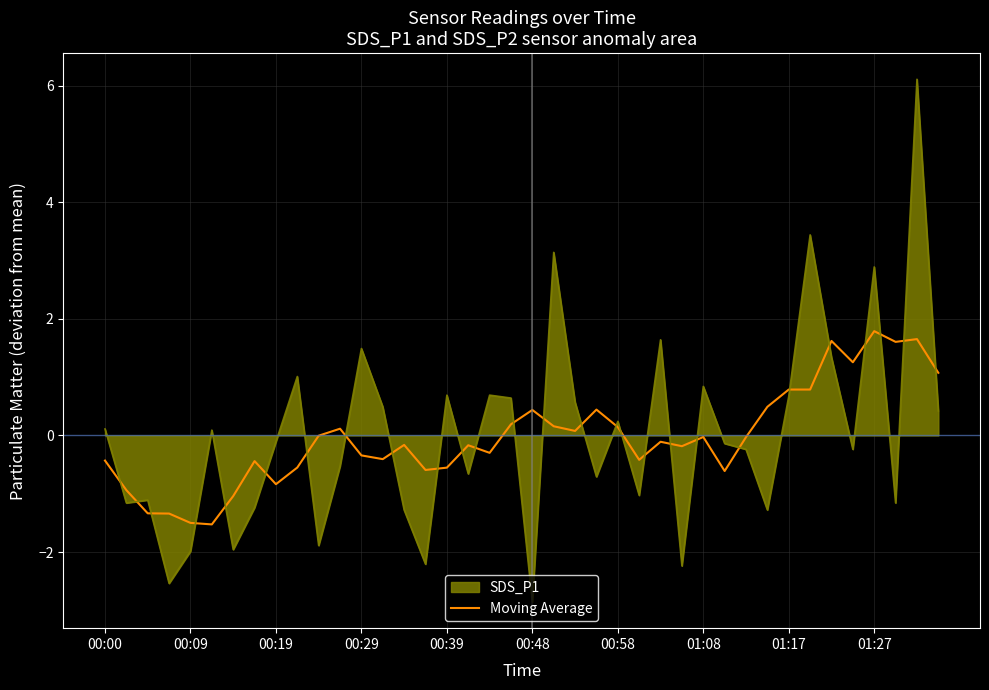

List the series in order of their peak value, lowest first.

Moving Average, SDS_P1